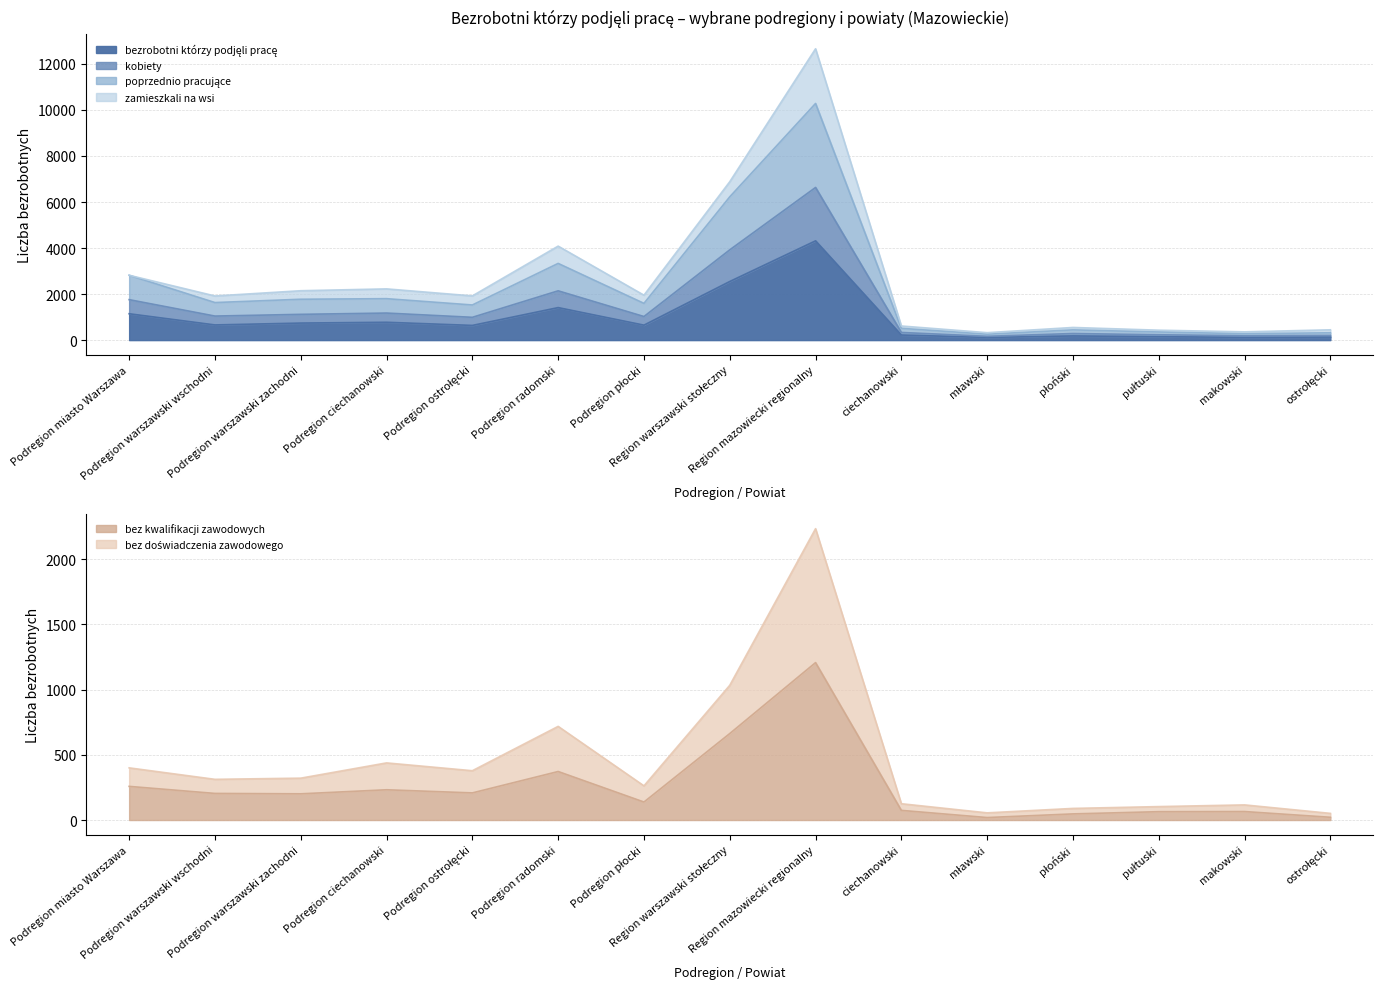

Which has a higher value, pułtuski or ostrołęcki?

pułtuski